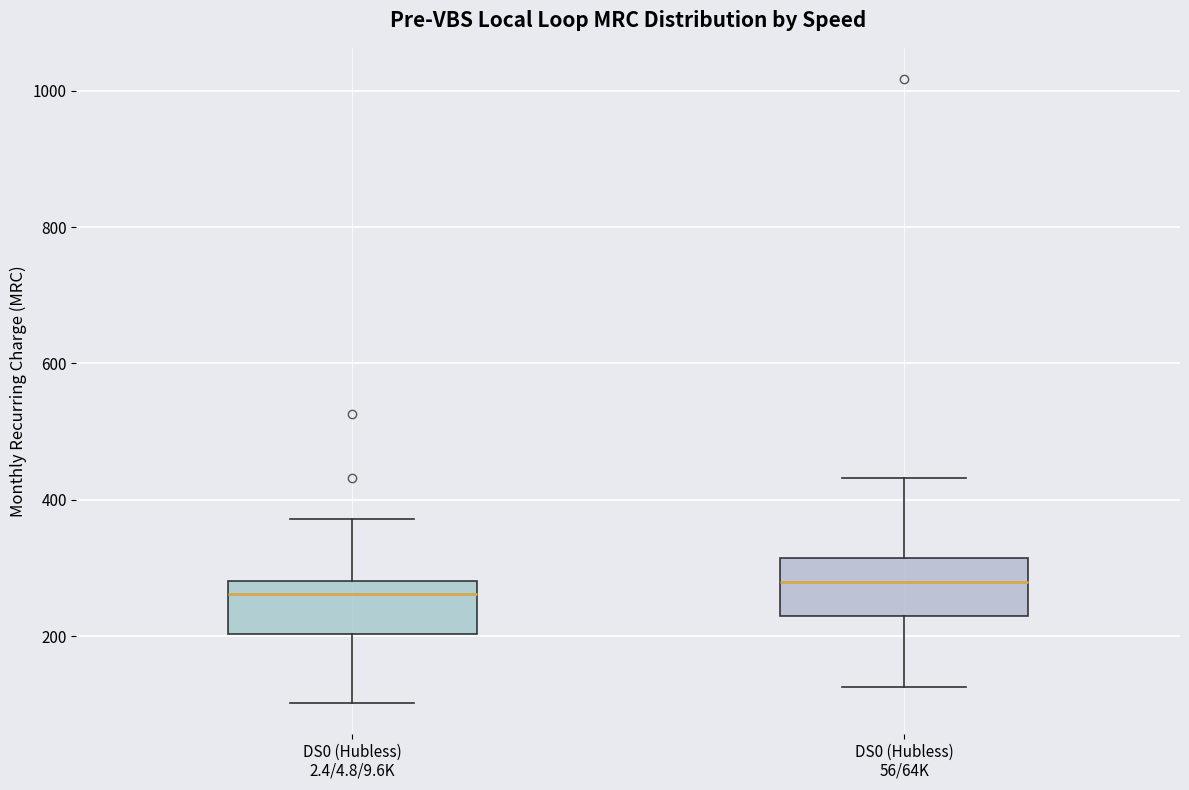

Reading left to right, transcribe this box plot: for each box, give where its median line is, the range the box spans, and where its two whiskers end, as read against the y-axis. The values are not printed on the chart, so give them approximately, as read against the axis.

DS0 (Hubless) 2.4/4.8/9.6K: median 260, box 200 to 280, whiskers 100 to 380
DS0 (Hubless) 56/64K: median 280, box 240 to 320, whiskers 120 to 440